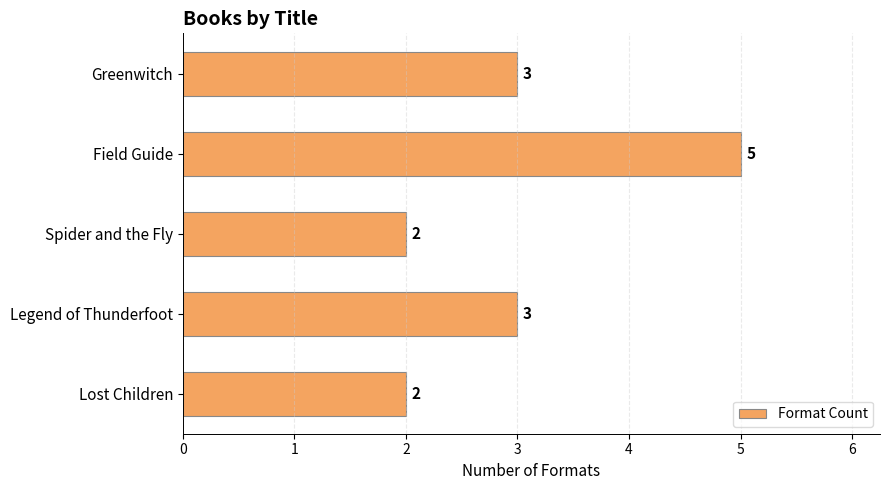

The chart shows a value of 2 at Spider and the Fly. True or false?

True